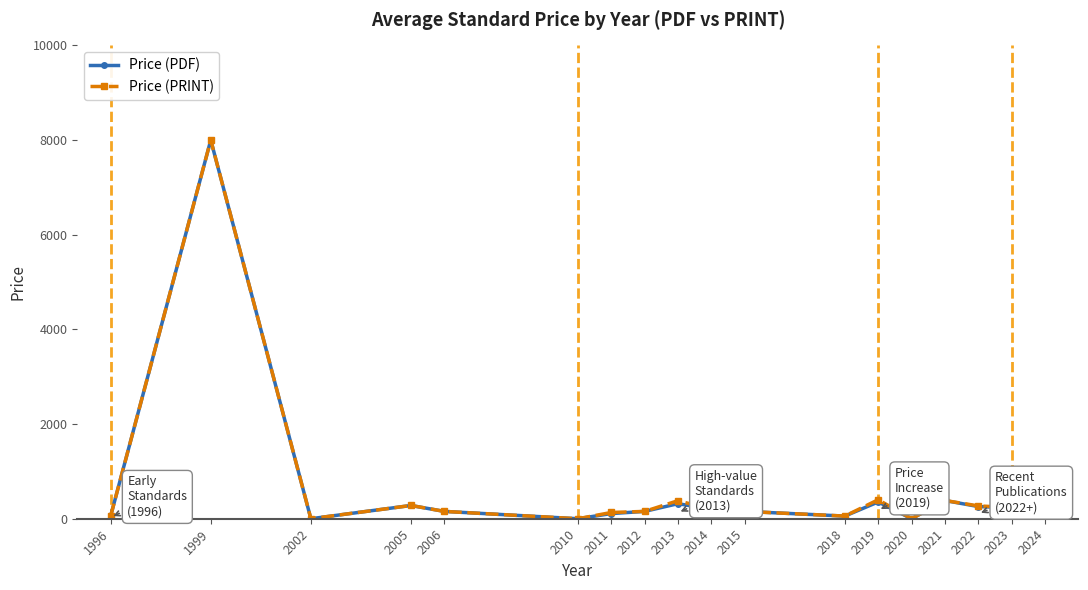

What are all the series names shown in the legend?

Price (PDF), Price (PRINT)